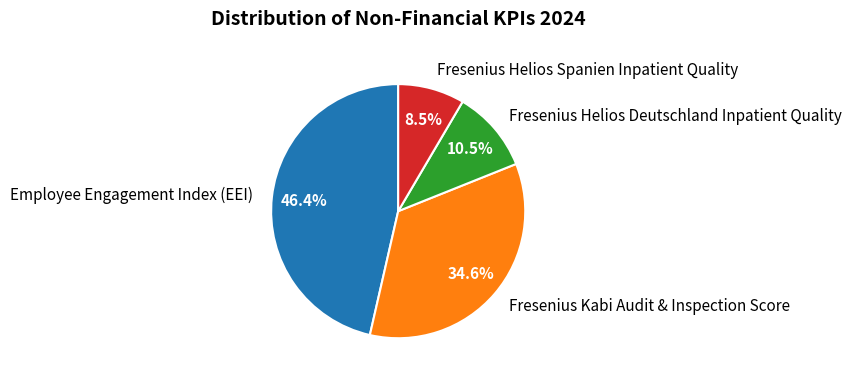

To the nearest percent, what is the difference between the largest and smallest slice percentages?

38%